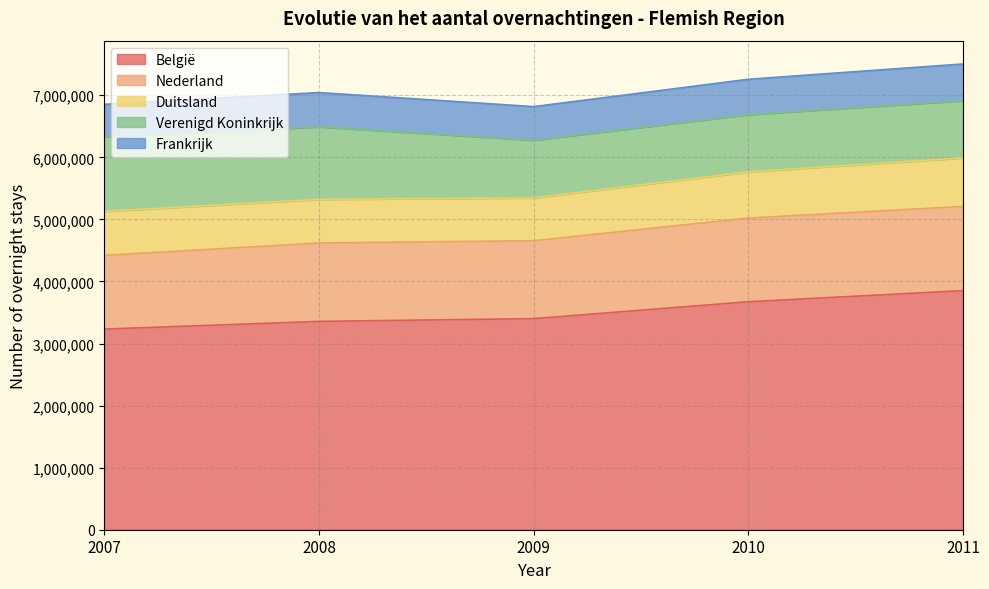

Is the value of Nederland at 2009 greater than the value of Duitsland at 2011?

Yes